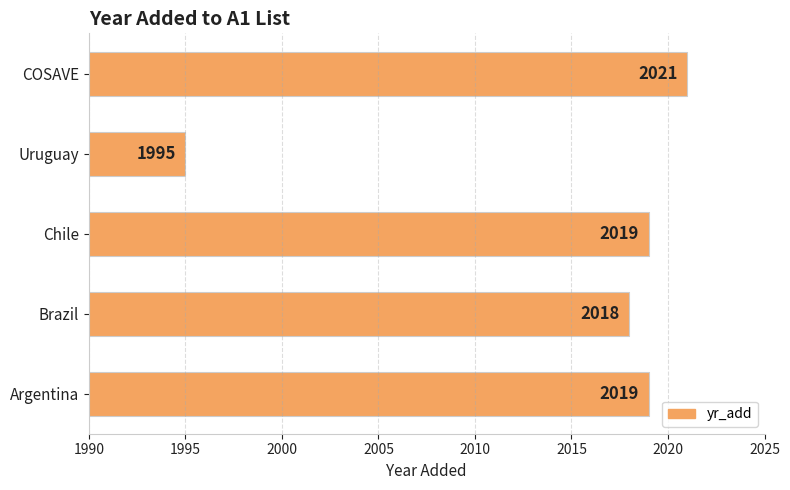

What is the change in value from Chile to COSAVE?

+2